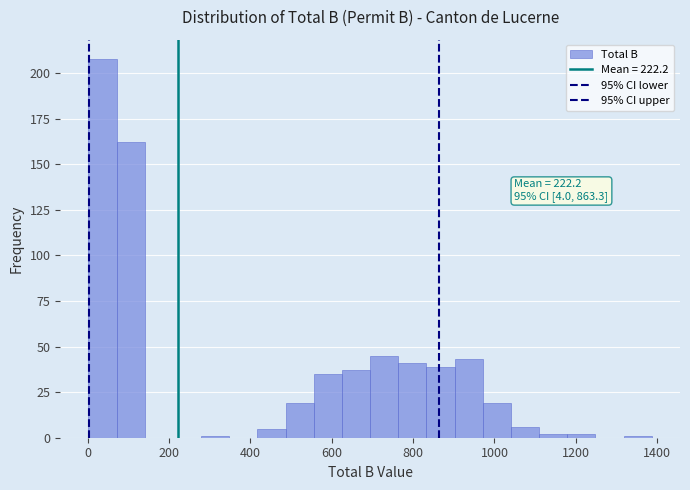

Read against the x-axis, roughly where is the centre of the tallest bar?

40